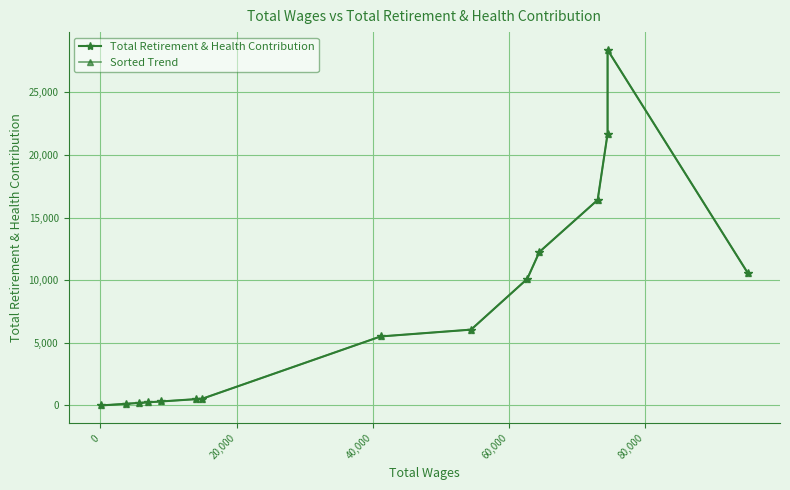

How many data points in Sorted Trend are less than 5512?

7